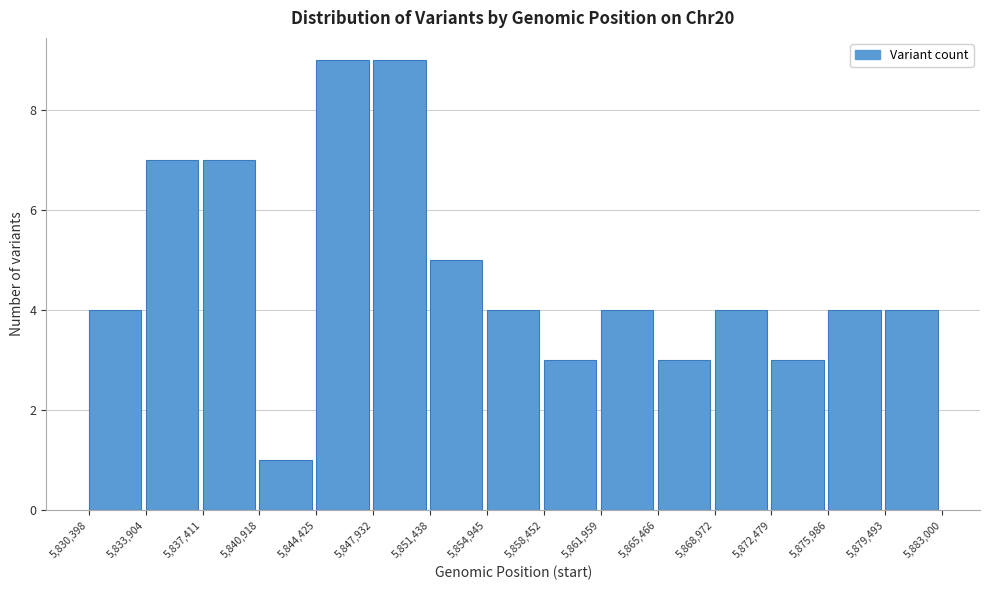

Reading left to right, list every bar in this chart as the range it spans on the x-axis followed by its height. The values are not printed on the chart, so give them approximately, as read against the axis.

5,830,398 to 5,833,904: 4
5,833,904 to 5,837,411: 7
5,837,411 to 5,840,918: 7
5,840,918 to 5,844,425: 1
5,844,425 to 5,847,932: 9
5,847,932 to 5,851,438: 9
5,851,438 to 5,854,945: 5
5,854,945 to 5,858,452: 4
5,858,452 to 5,861,959: 3
5,861,959 to 5,865,466: 4
5,865,466 to 5,868,972: 3
5,868,972 to 5,872,479: 4
5,872,479 to 5,875,986: 3
5,875,986 to 5,879,493: 4
5,879,493 to 5,883,000: 4